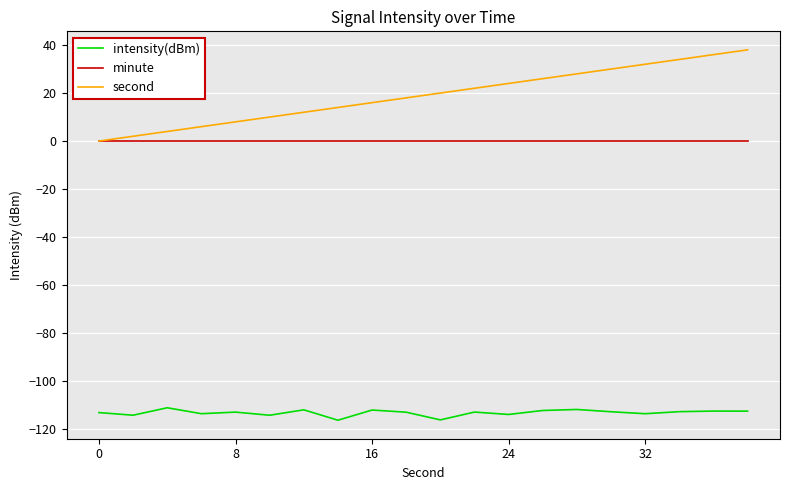

True or false: intensity(dBm) and minute intersect in this chart.

False